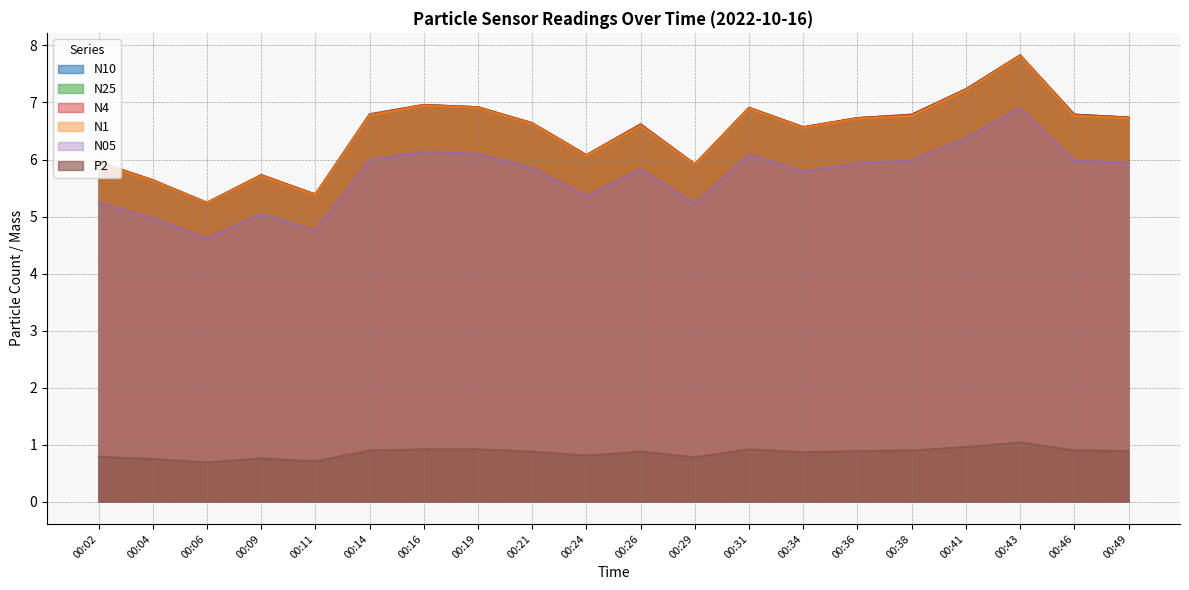

The value of N1 at 00:19 is 6.9. True or false?

True